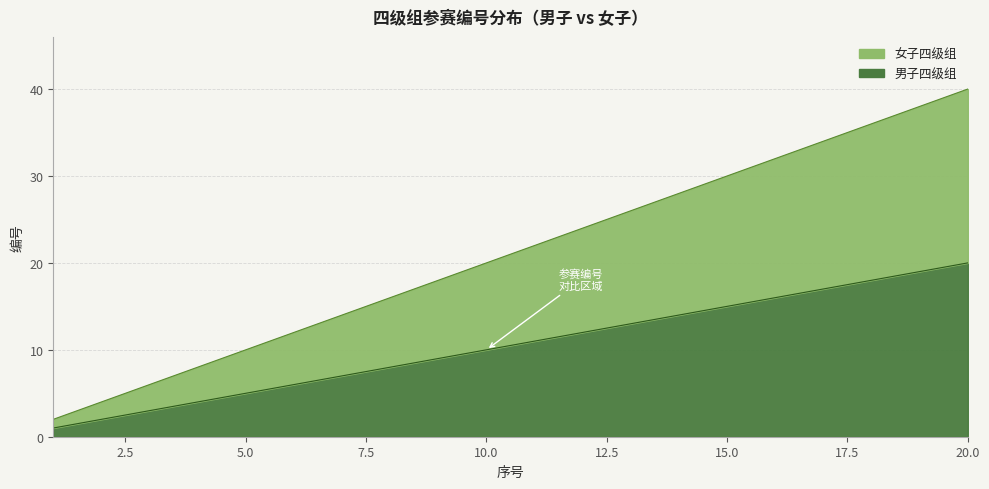

True or false: 女子四级组编号 has more than 1 points higher than both neighbors.

False